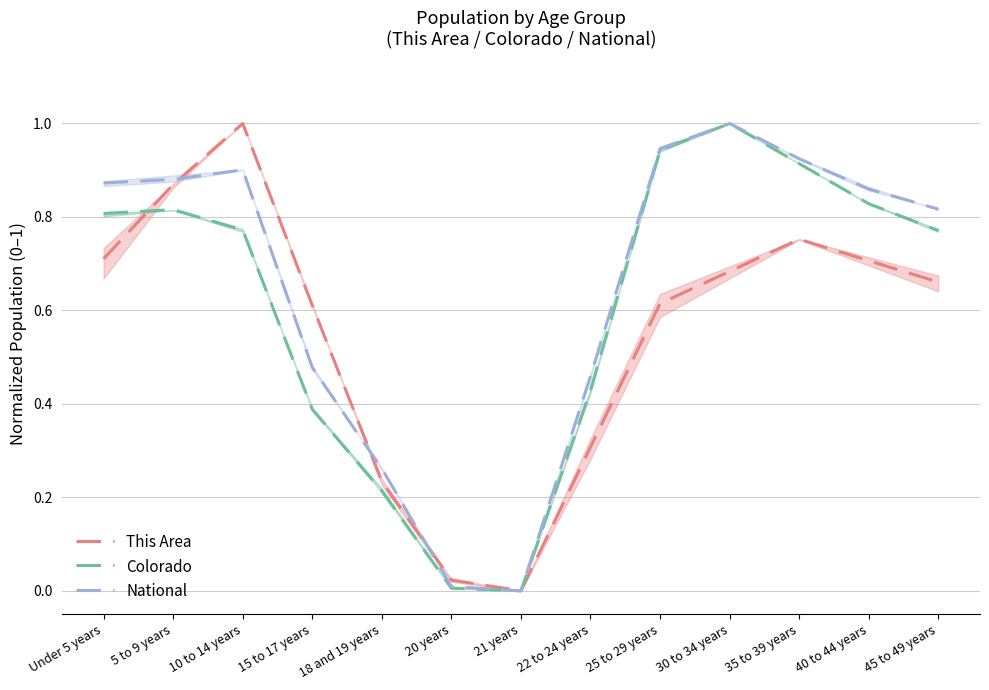

Which category has the lowest value across all series?

21 years